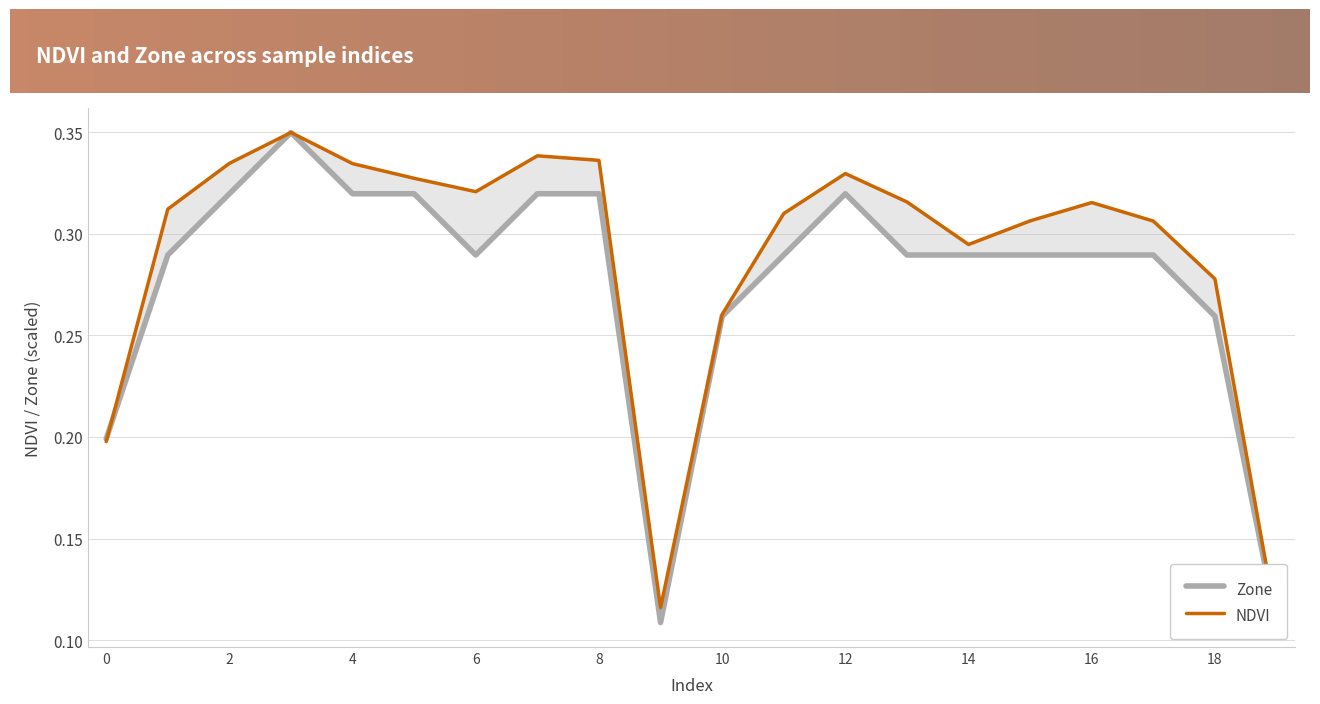

Between which two adjacent categories do NDVI and Zone first intersect?

0 and 1